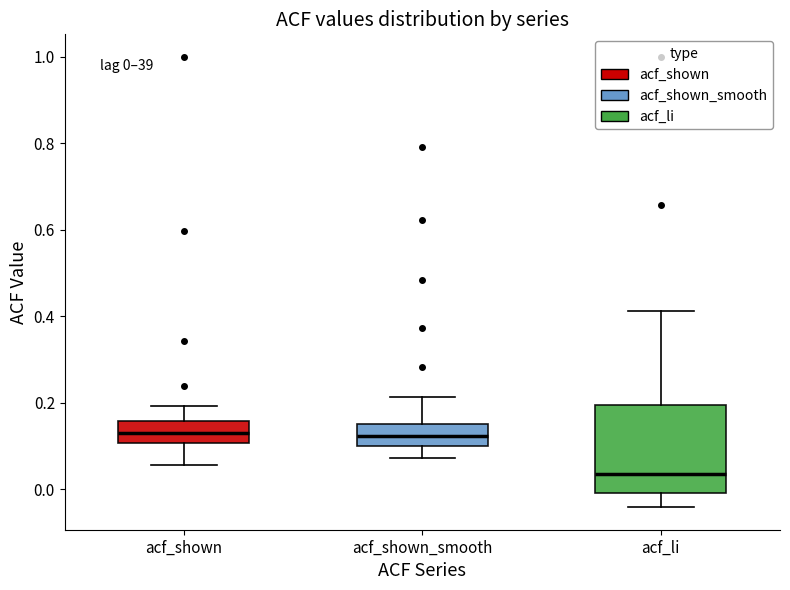

Comparing the boxes themselves (not the whiskers), which one is the tallest?

acf_li